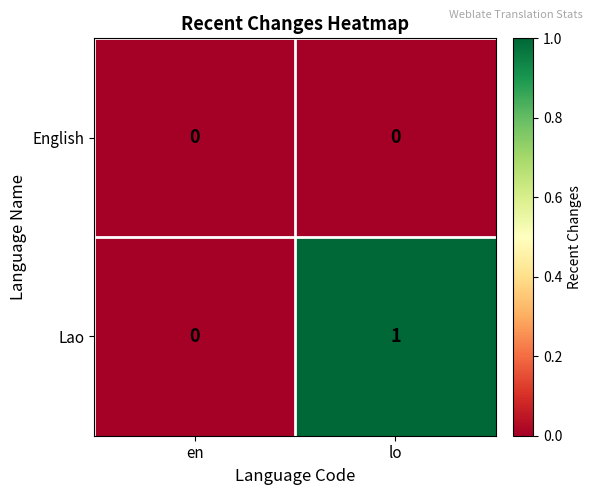

Count the number of data series in this chart.

2